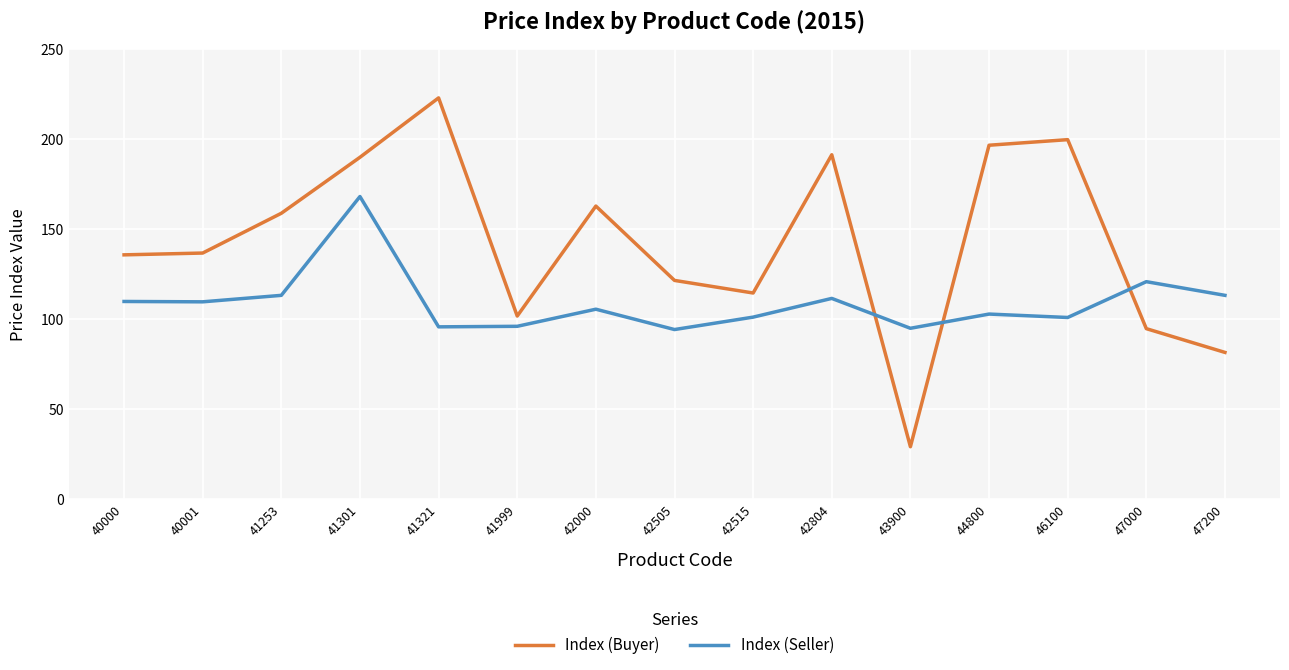

Rank the series at 41301 from highest to lowest value.

Index (Buyer), Index (Seller)